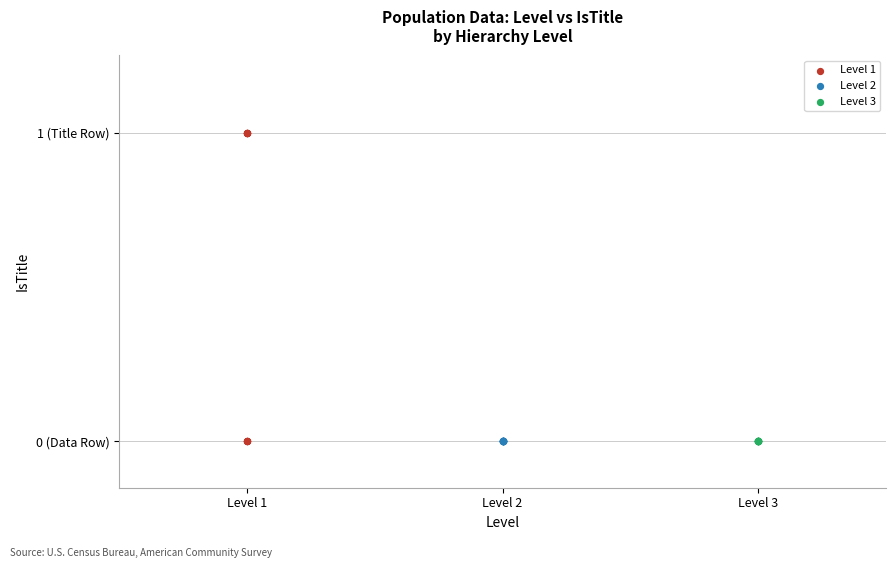

What are all the series names shown in the legend?

Level 1, Level 2, Level 3